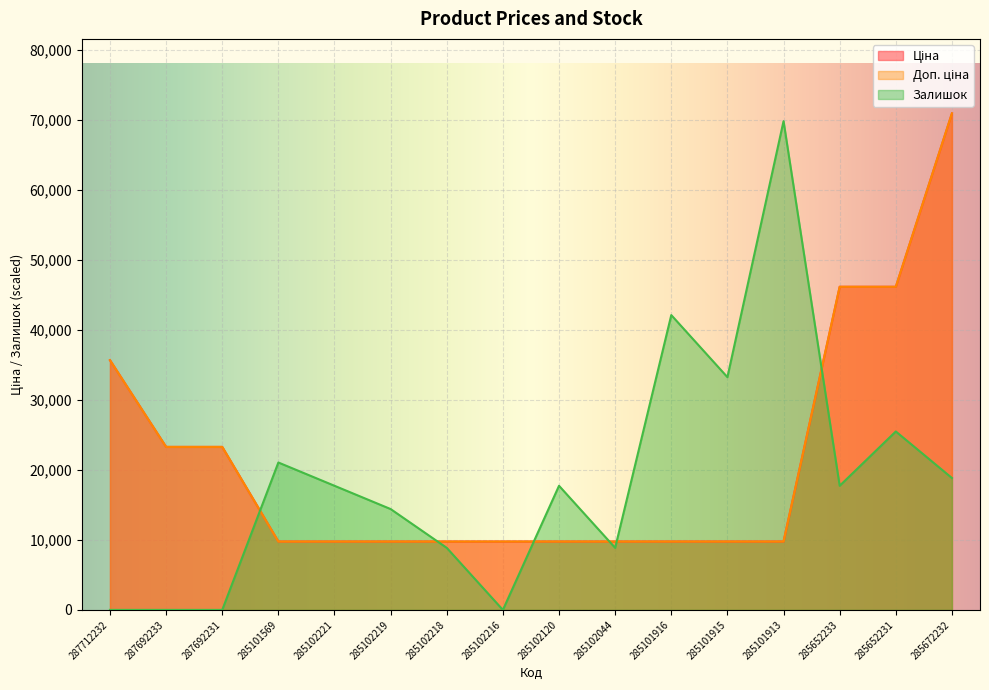

Where does the Залишок series first go above 17726?

285101569